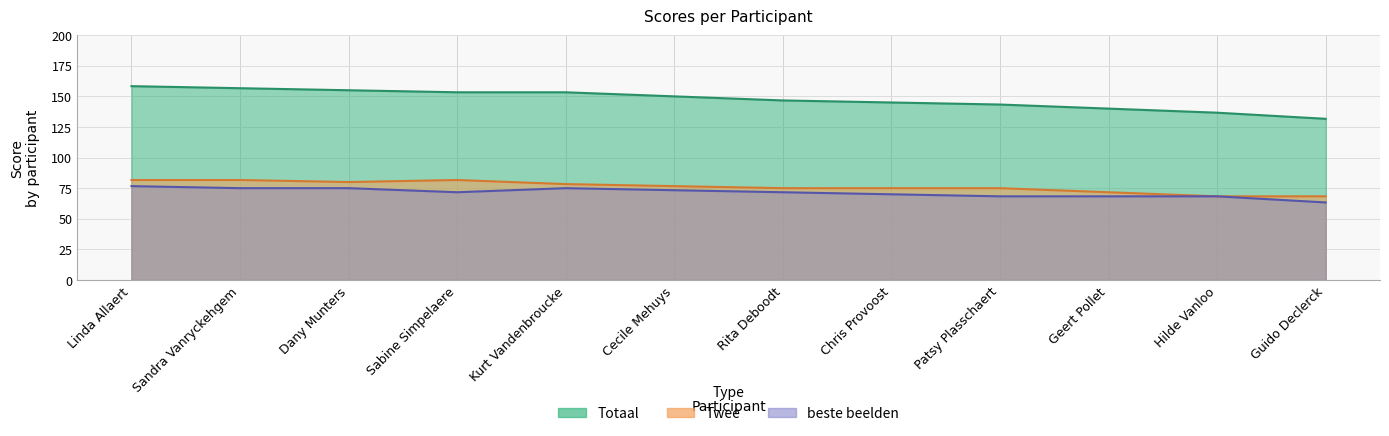

Rank the series at Rita Deboodt from highest to lowest value.

Totaal, Twee, beste beelden